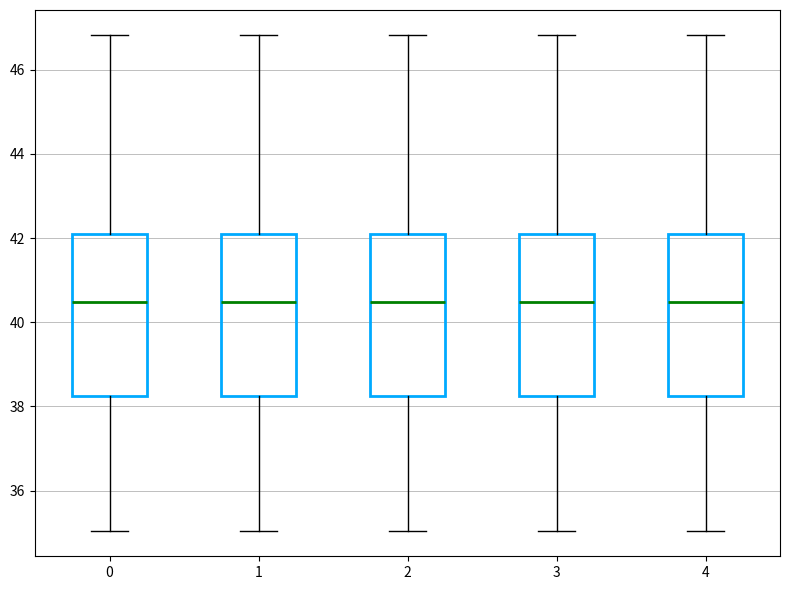

Reading left to right, read every box against the y-axis: the position of its median line, the range the box covers, and the ends of its whiskers. The values are not printed on the chart, so give them approximately, as read against the axis.

0: median 40.4, box 38.2 to 42.0, whiskers 35.0 to 46.8
1: median 40.4, box 38.2 to 42.0, whiskers 35.0 to 46.8
2: median 40.4, box 38.2 to 42.0, whiskers 35.0 to 46.8
3: median 40.4, box 38.2 to 42.0, whiskers 35.0 to 46.8
4: median 40.4, box 38.2 to 42.0, whiskers 35.0 to 46.8